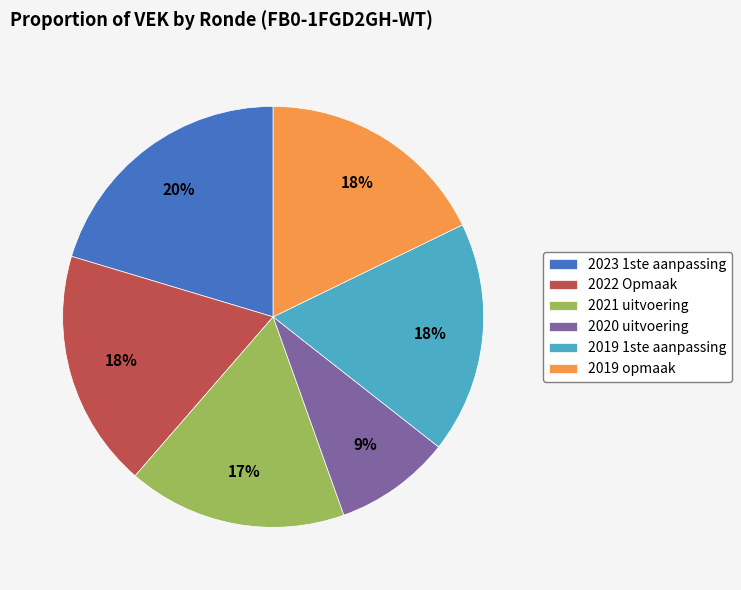

Between 2022 Opmaak and 2023 1ste aanpassing, which is larger?

2023 1ste aanpassing